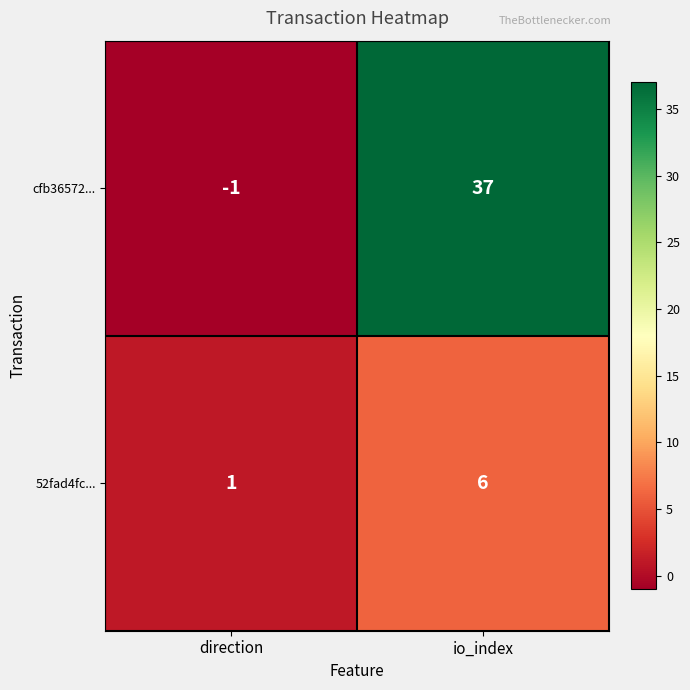

Between direction and io_index, which series saw the biggest shift?

cfb36572...